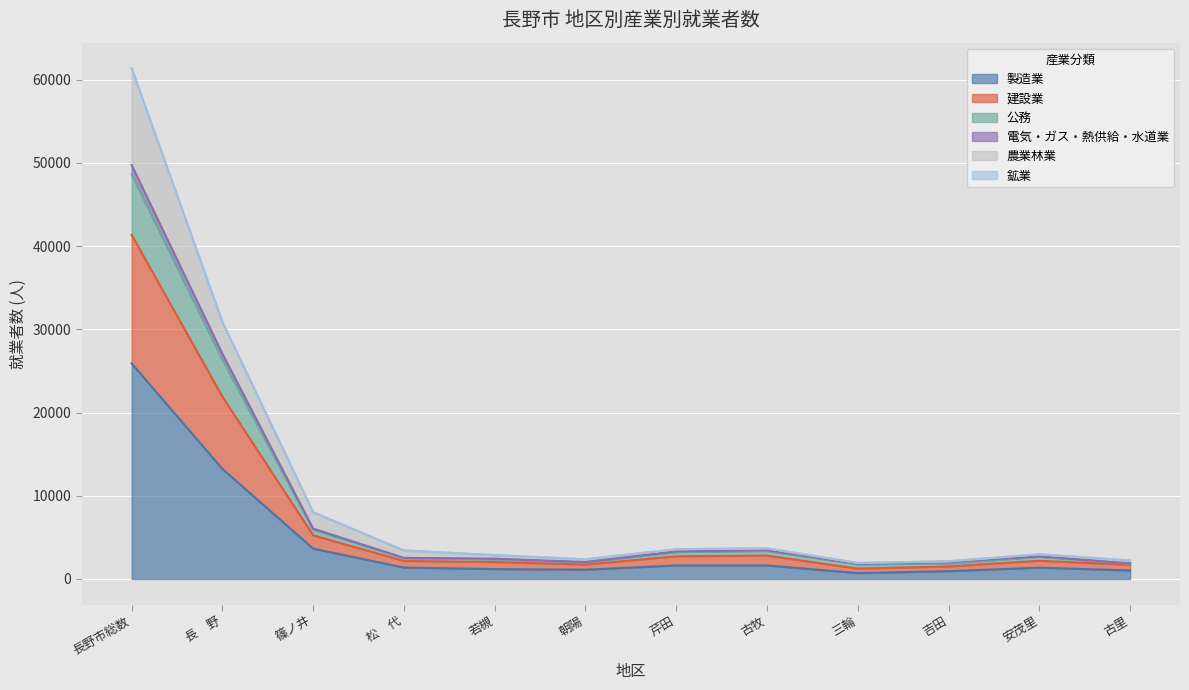

At which category does the chart reach its peak across all series?

長野市総数